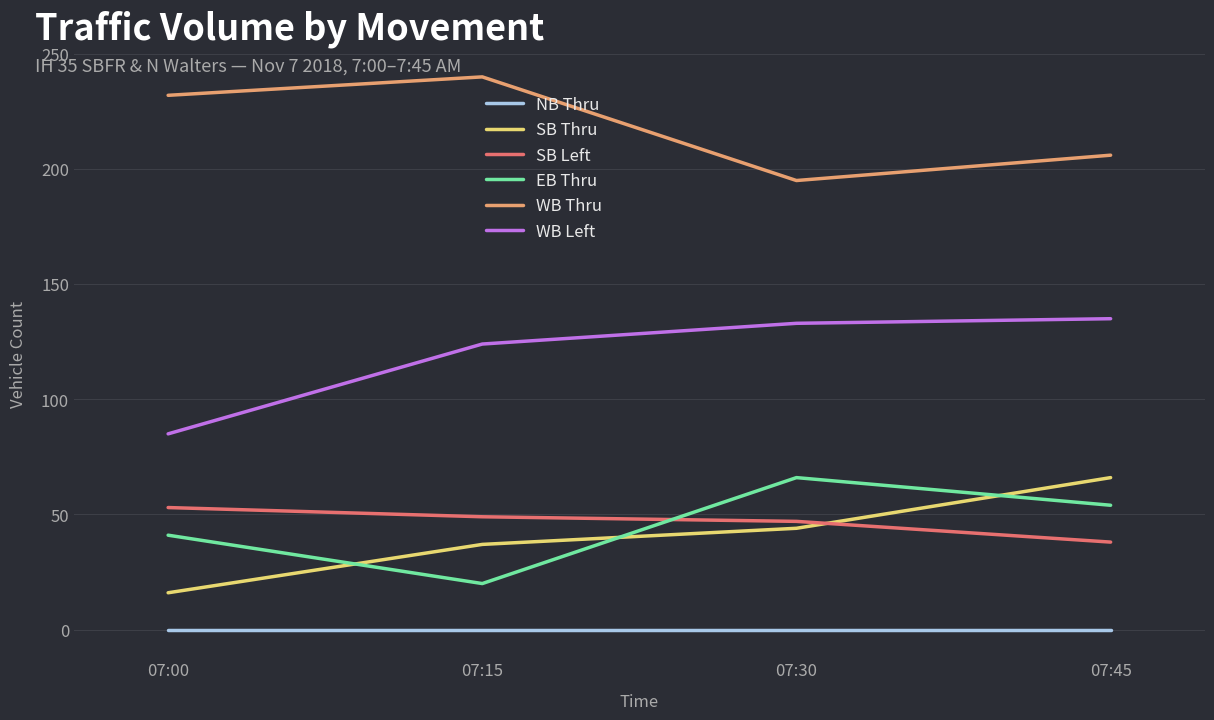

True or false: SB Thru and NB Thru intersect in this chart.

False